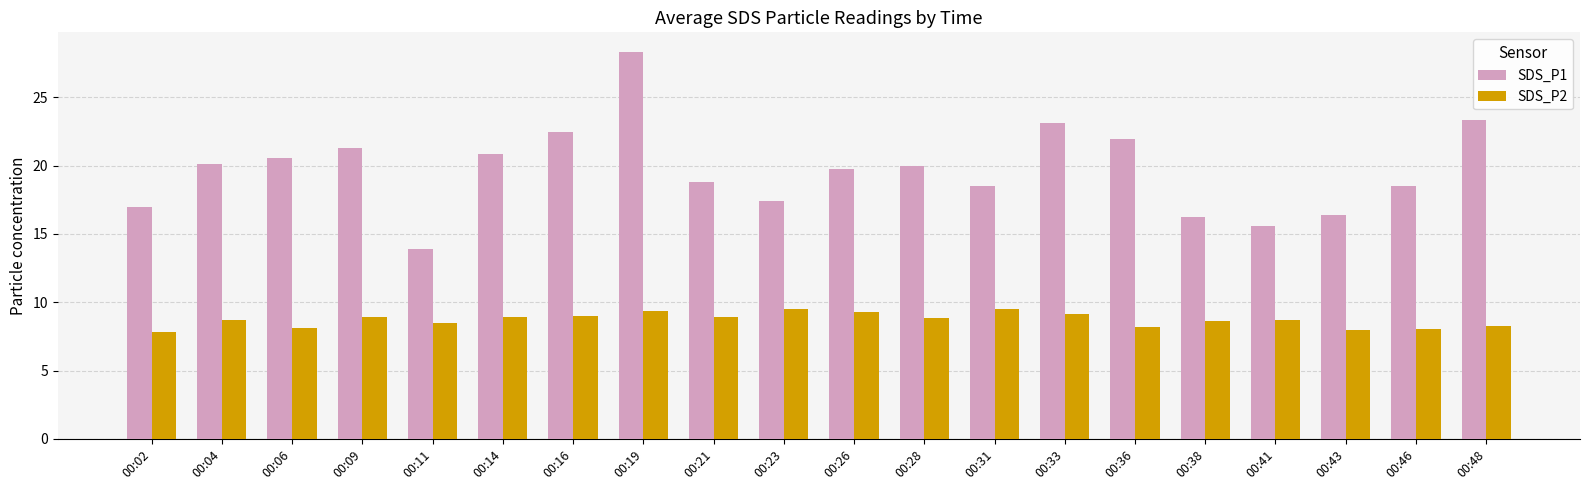

Which series changed the most between 00:02 and 00:46?

SDS_P1